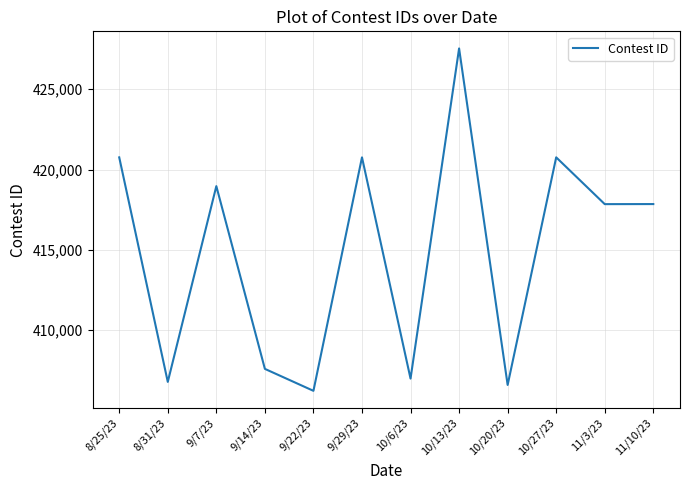

What is the maximum value shown in the chart?

427540